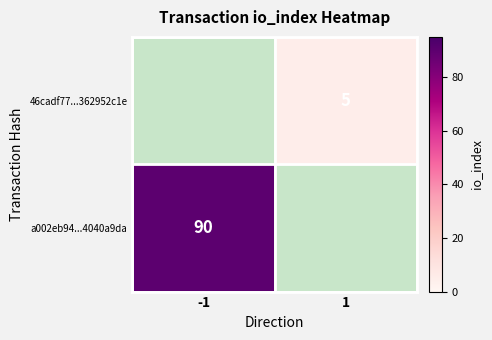

Is it true that a002eb94...4040a9da equals 90 at -1?

True